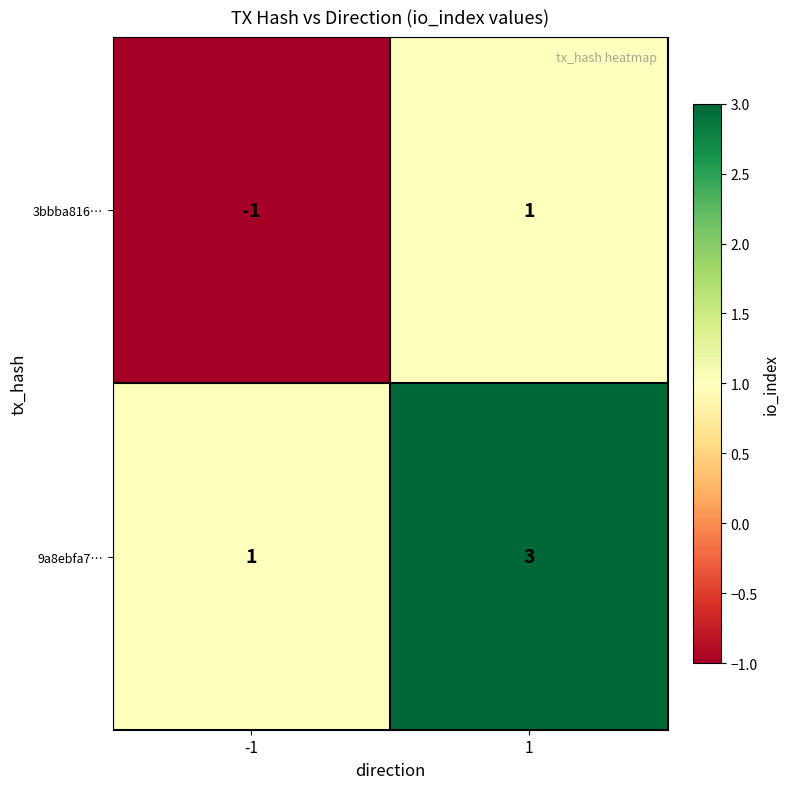

What is the approximate value of 9a8ebfa7… at 1?

3